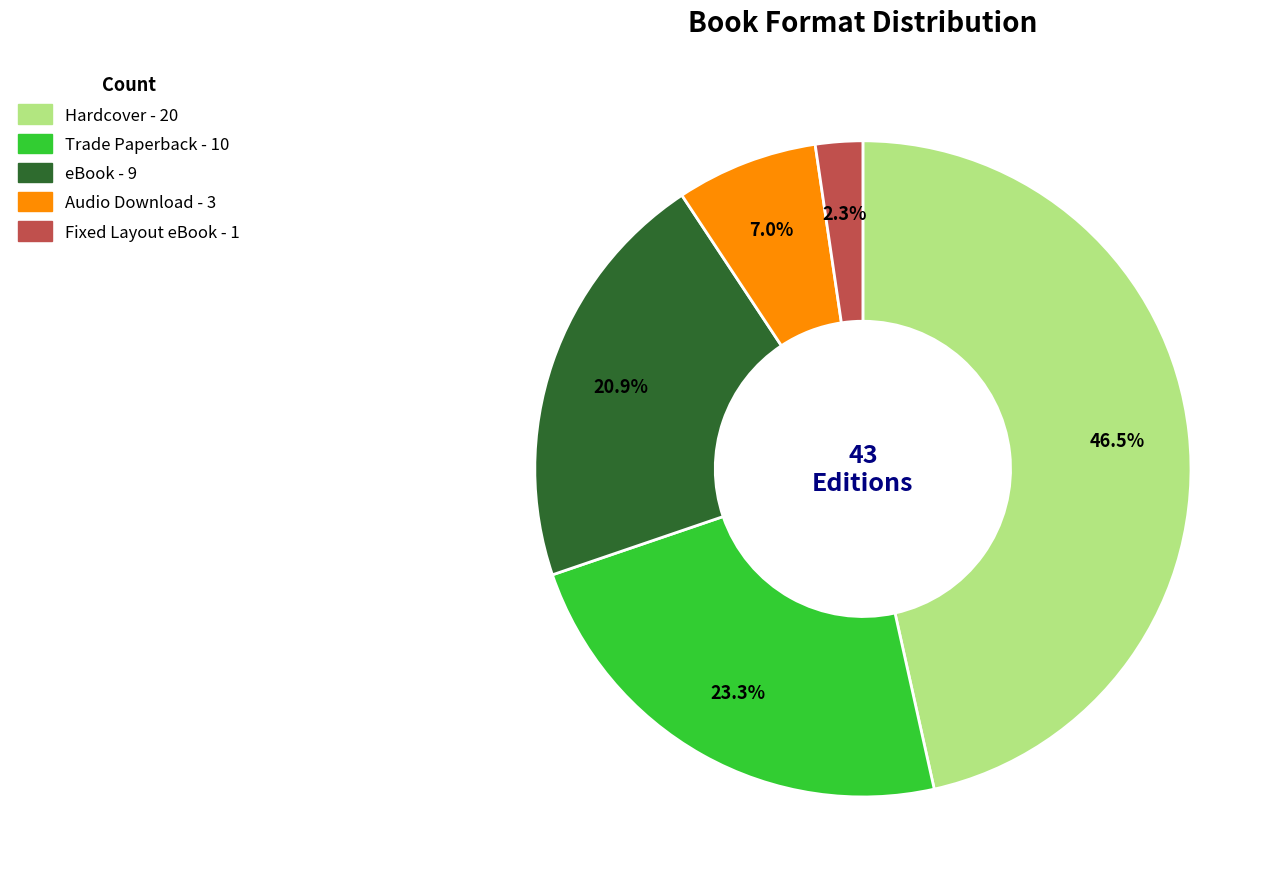

Is it true that Audio Download is 7% of the pie?

True